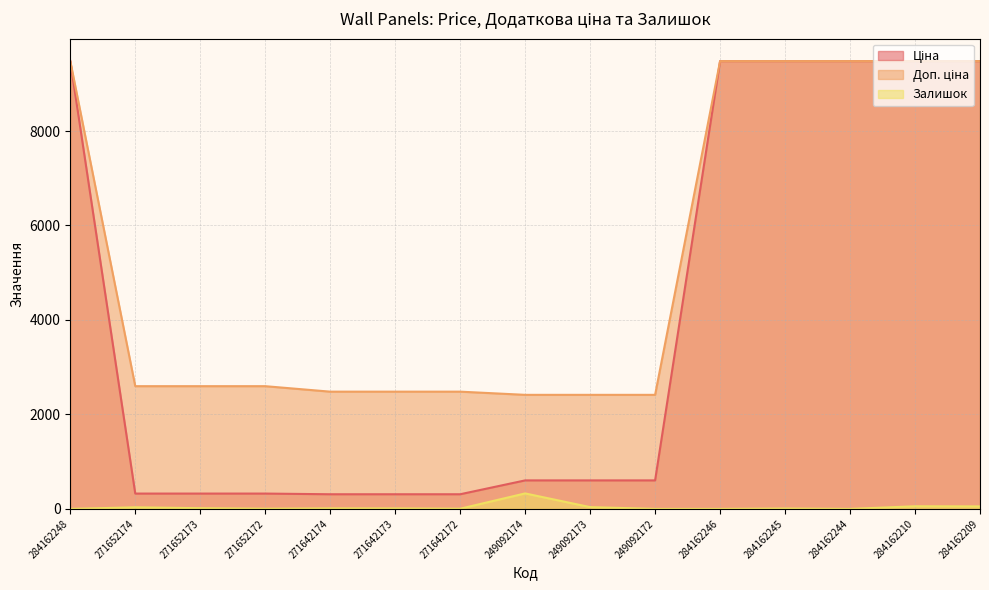

Which series has the largest total across all categories?

Доп. ціна